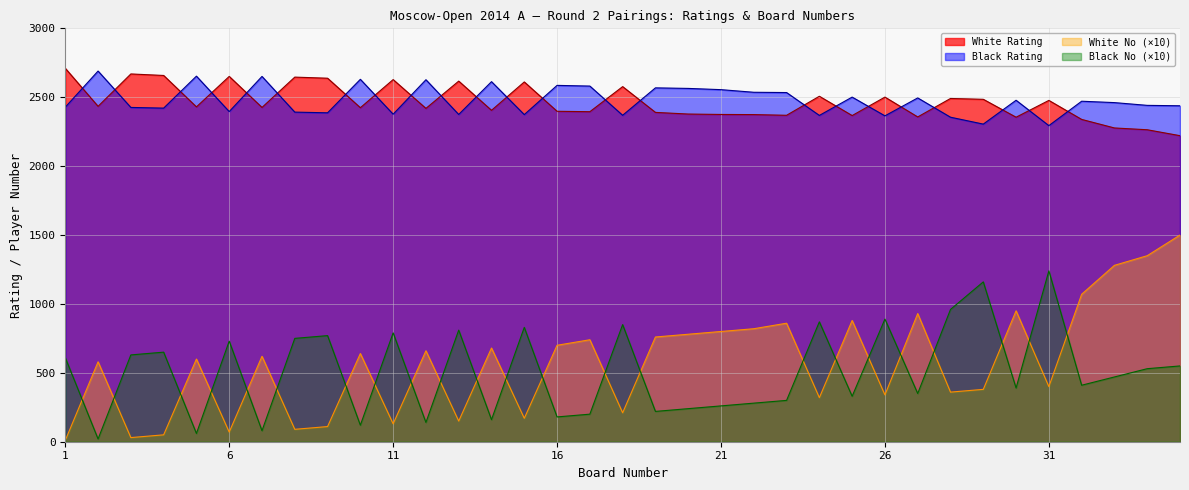

Read the Black Rating value at 12, to the nearest 50.

2650